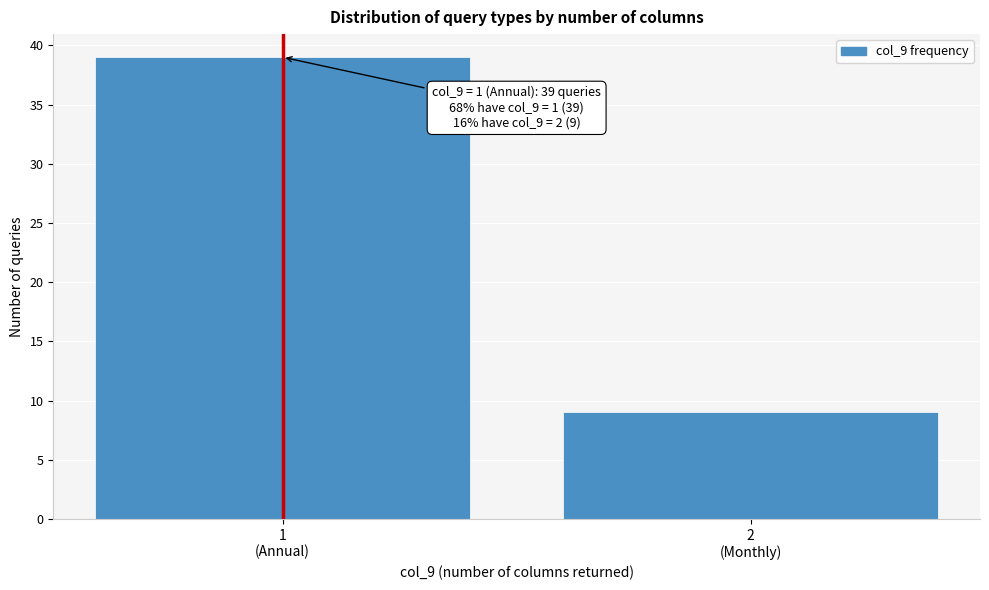

Reading right to left, what are all the values shown in this chart?

9	39